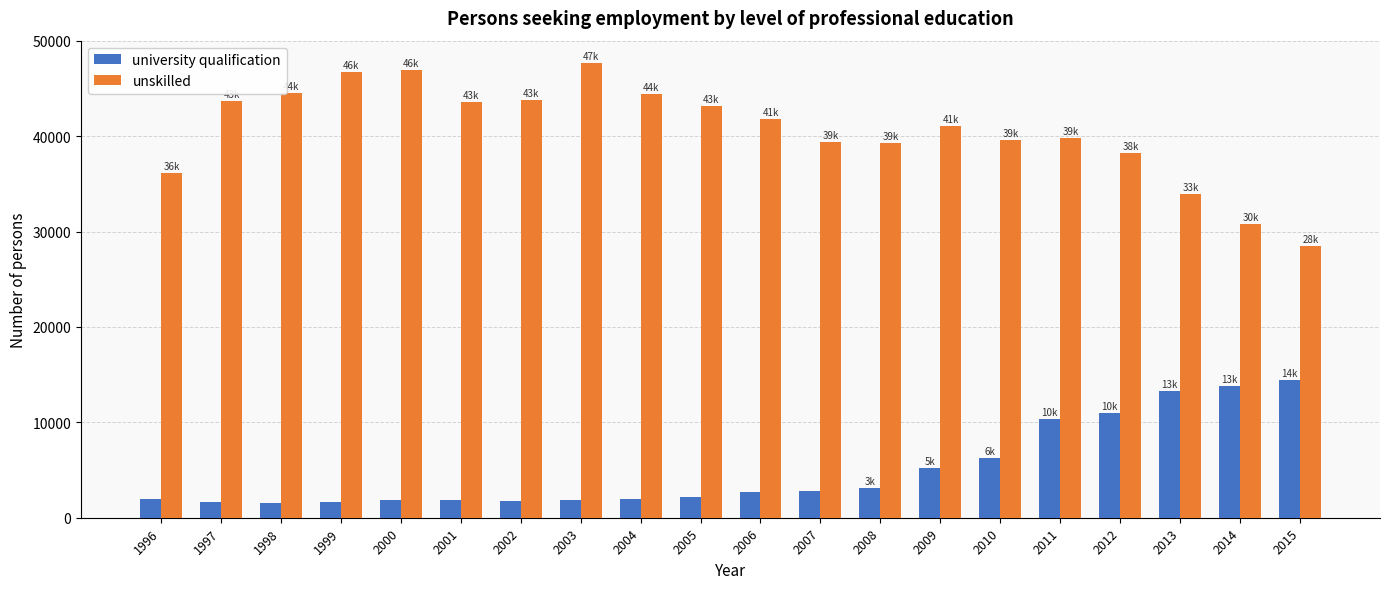

Are the bars horizontal?

No